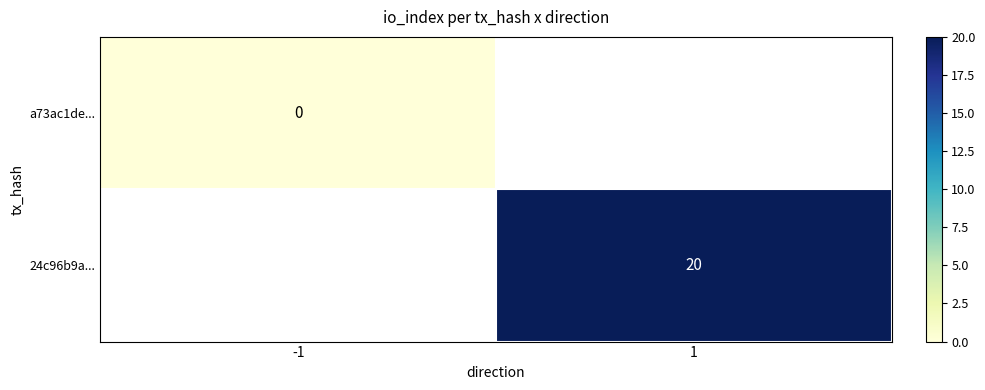

Is it true that 24c96b9a... equals 9 at 1?

False